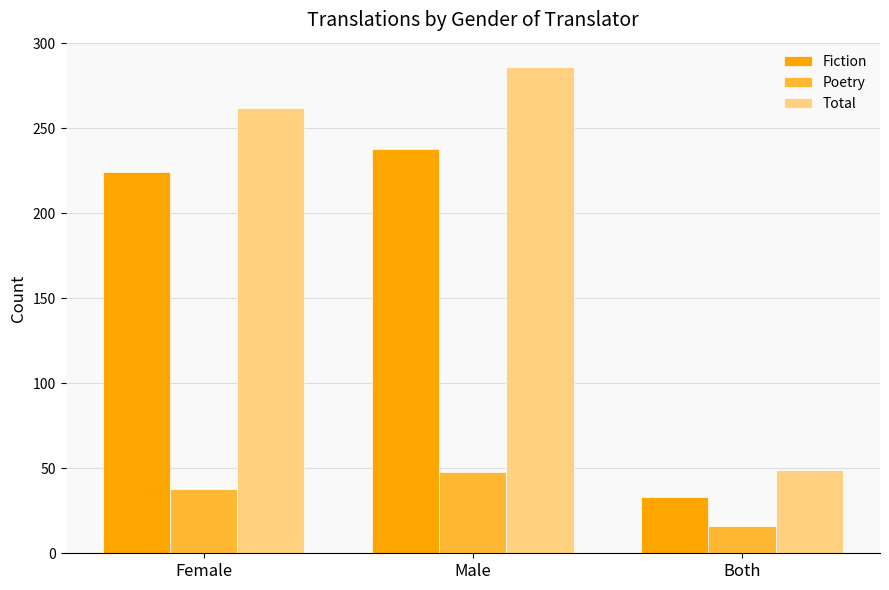

Does the chart contain any negative values?

No